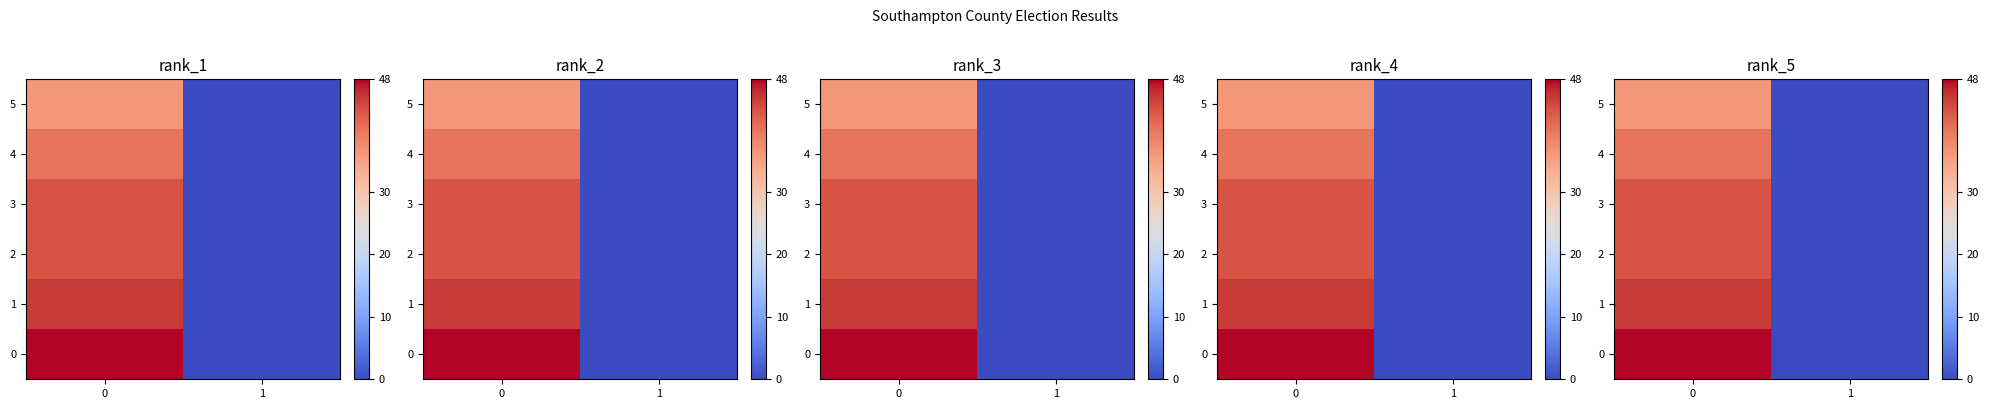

How many values in 3 are above zero?

1